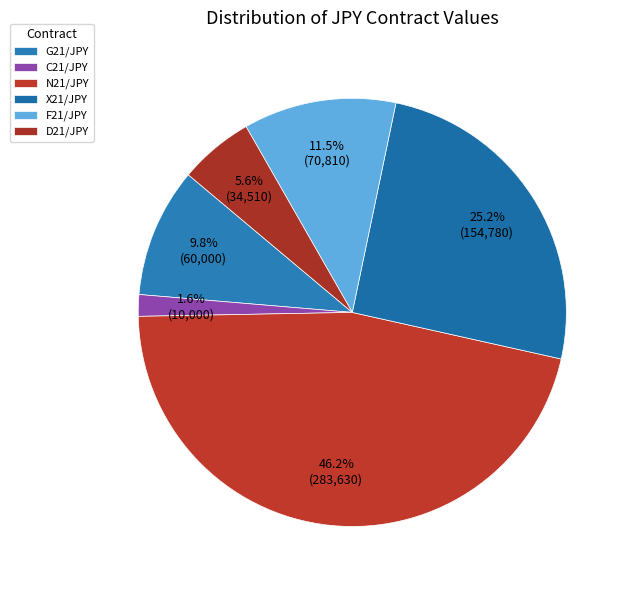

Which has a higher value, D21/JPY or G21/JPY?

G21/JPY